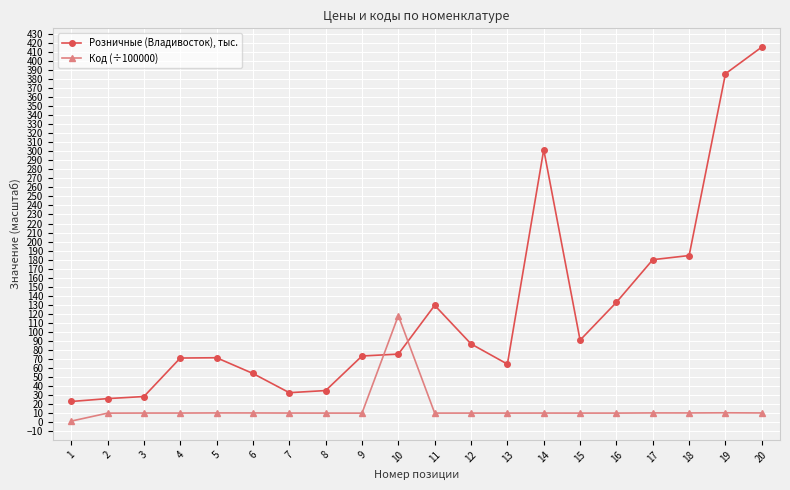

True or false: Код (÷100000) has more than 2 interior local peaks.

True